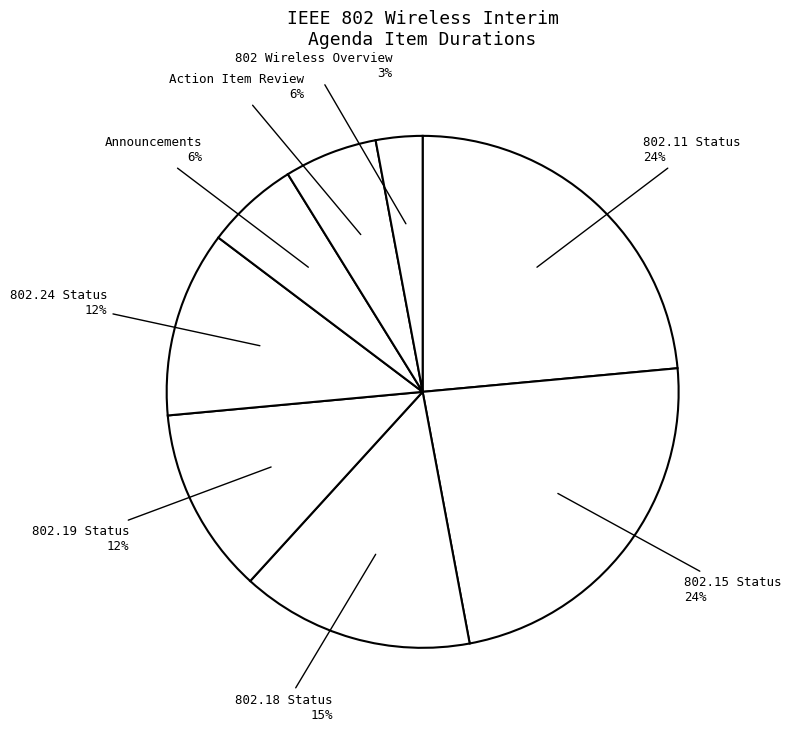

To the nearest percent, what percentage of the pie is 802.24 Status?

12%